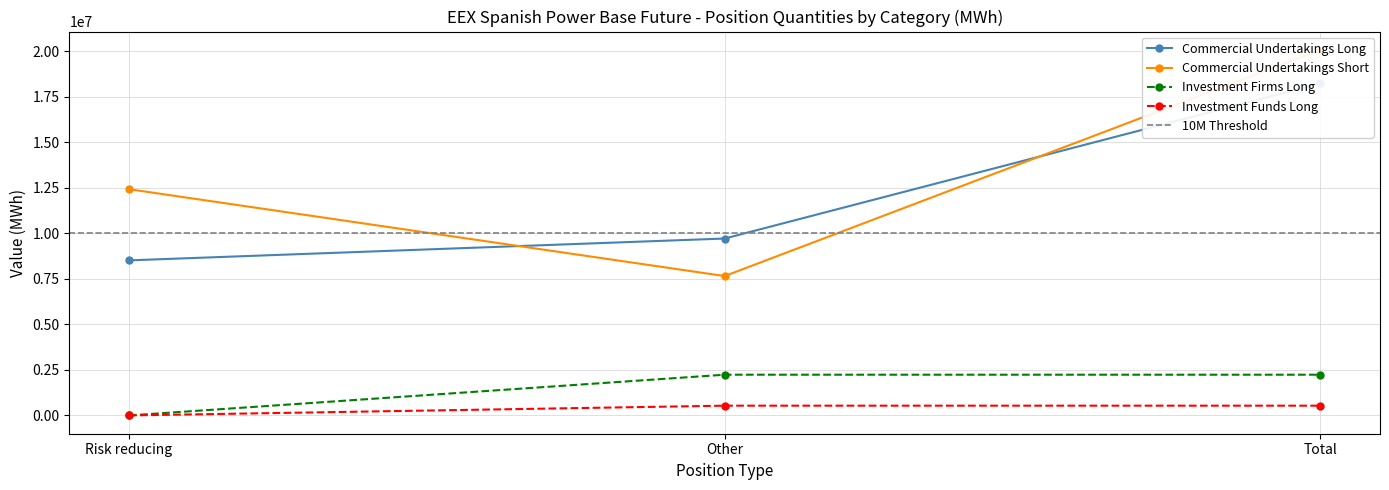

The value of Investment Funds Long at Total is 536324. True or false?

True